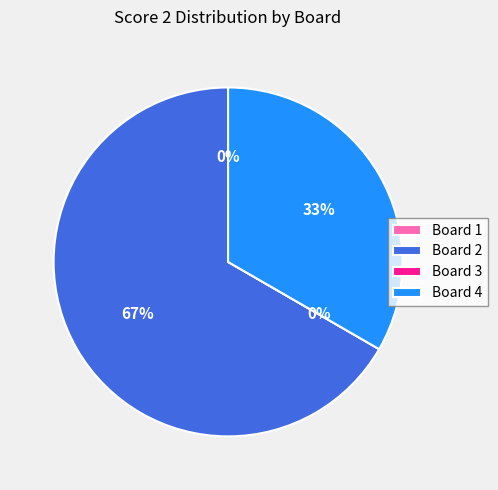

Which category has the smallest portion of the pie?

Board 1